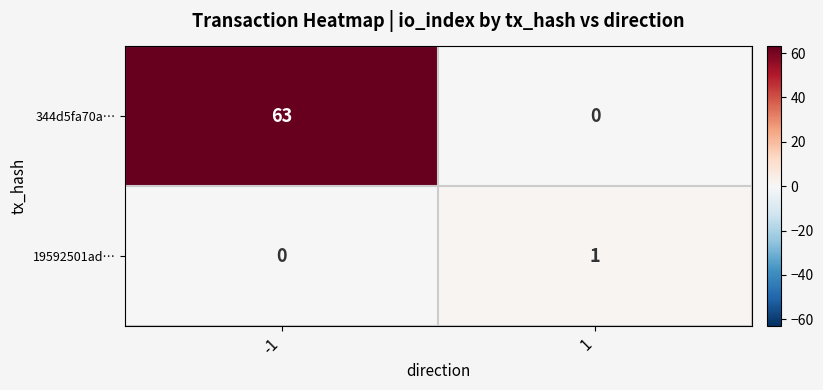

Reading left to right, transcribe all the data shown in this chart.

344d5fa70a…: -1=63	1=0
19592501ad…: -1=0	1=1